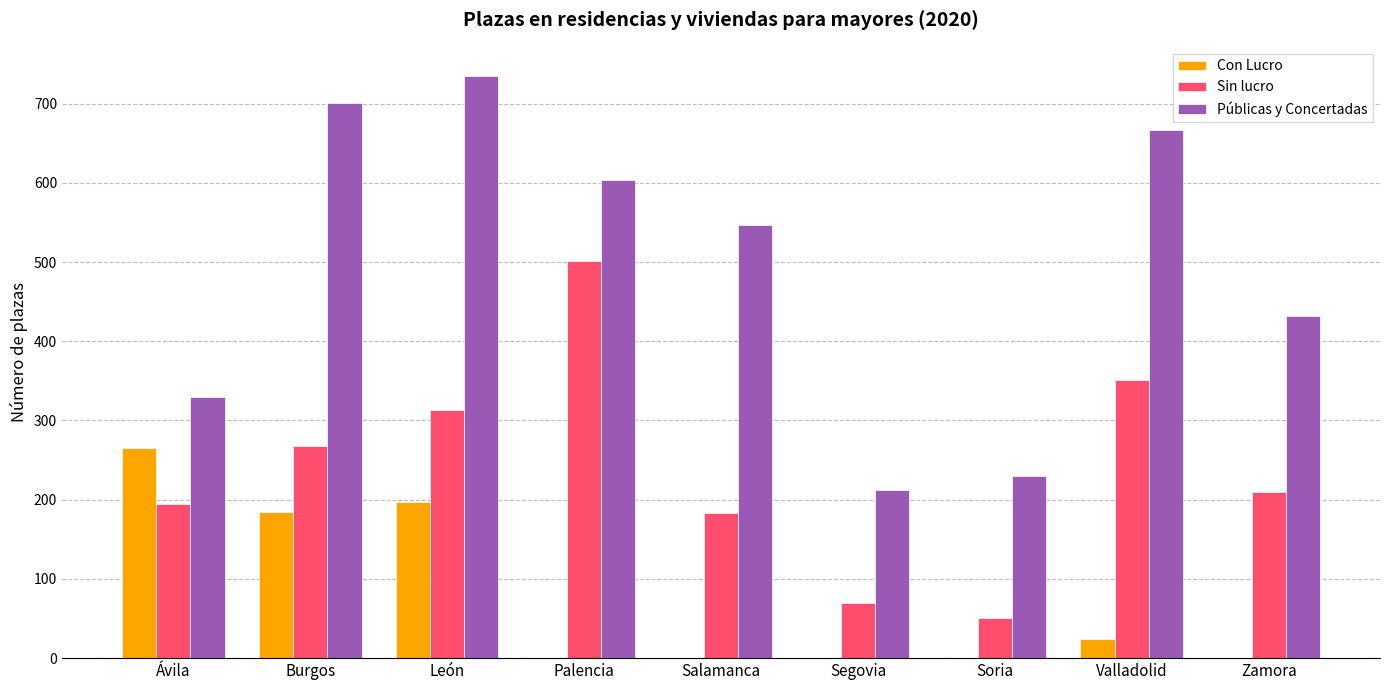

What is the spread (max minus min) of values at Valladolid?

643